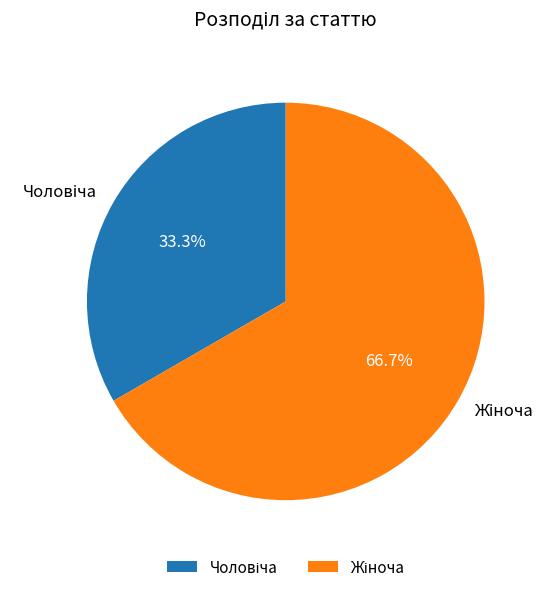

Does any single category account for the majority?

Yes